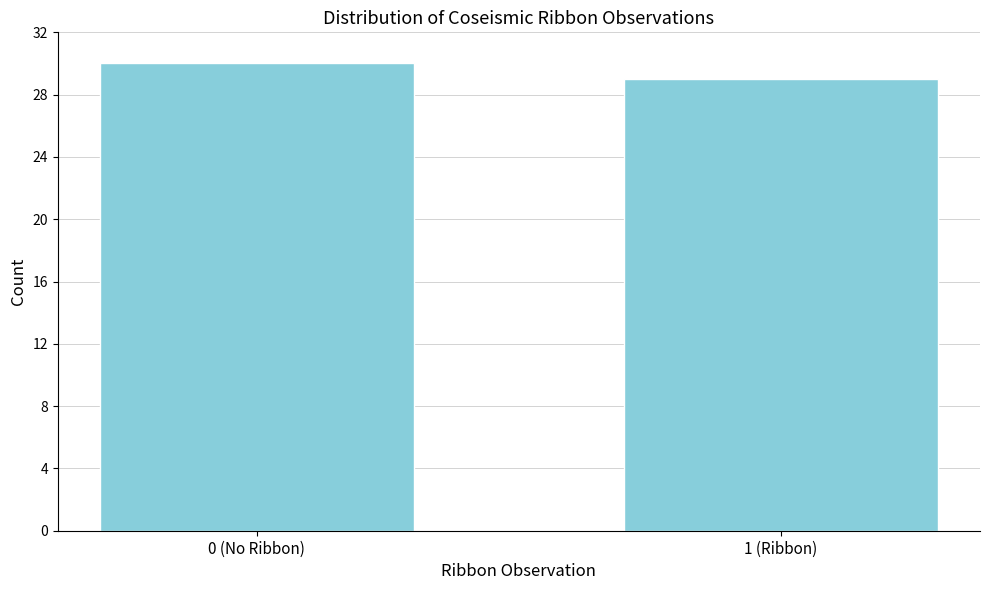

Reading right to left, extract all data points from this chart.

29	30